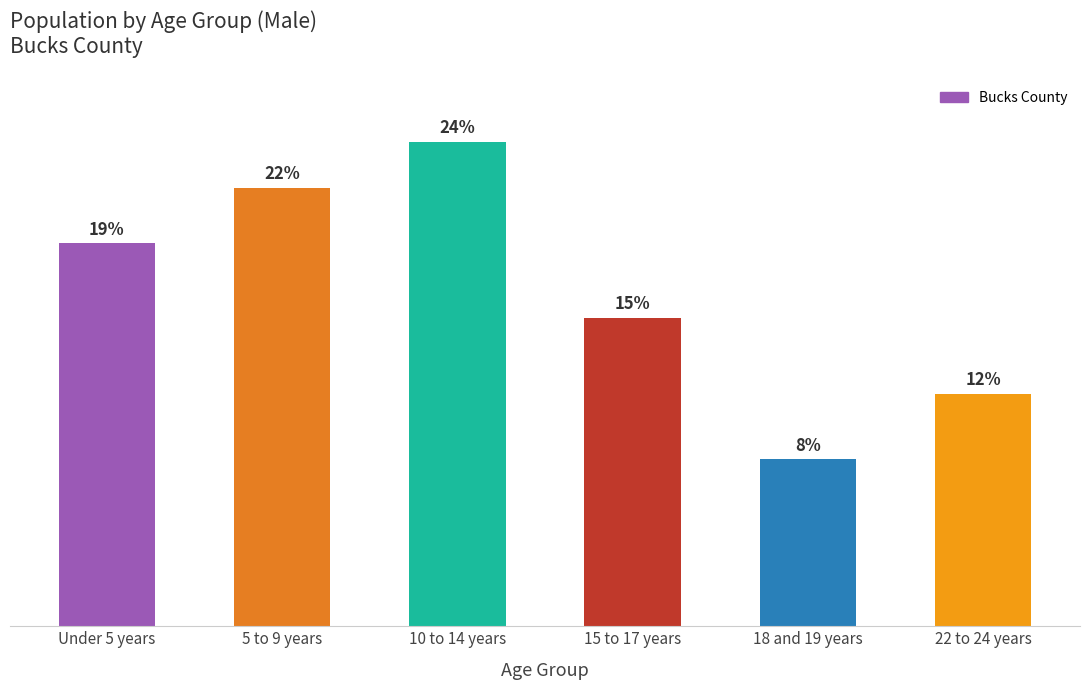

Where is the data nearest to the value 14852?

15 to 17 years